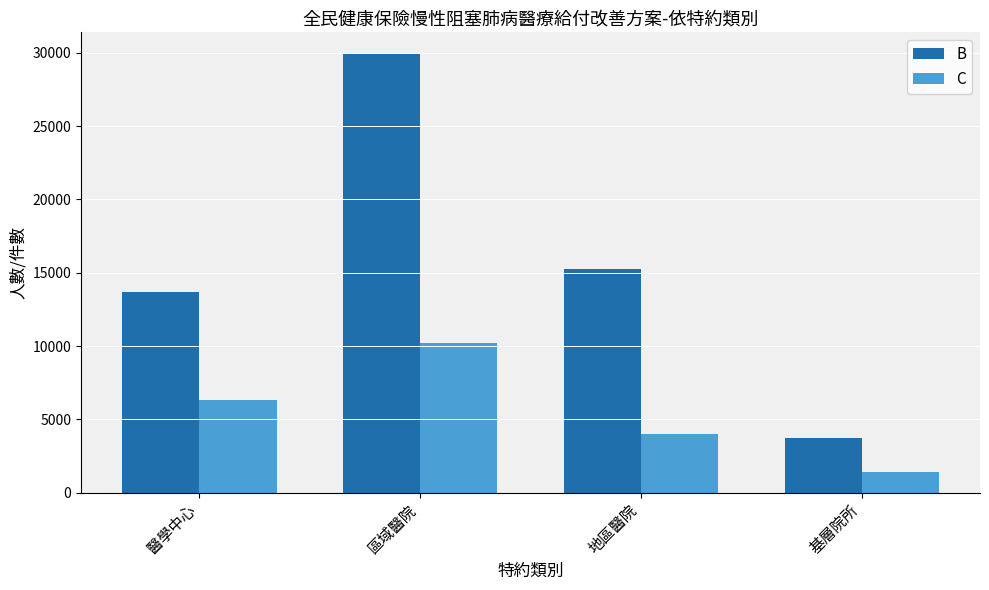

What is the value of the C bar at the 3rd from the left?

4016